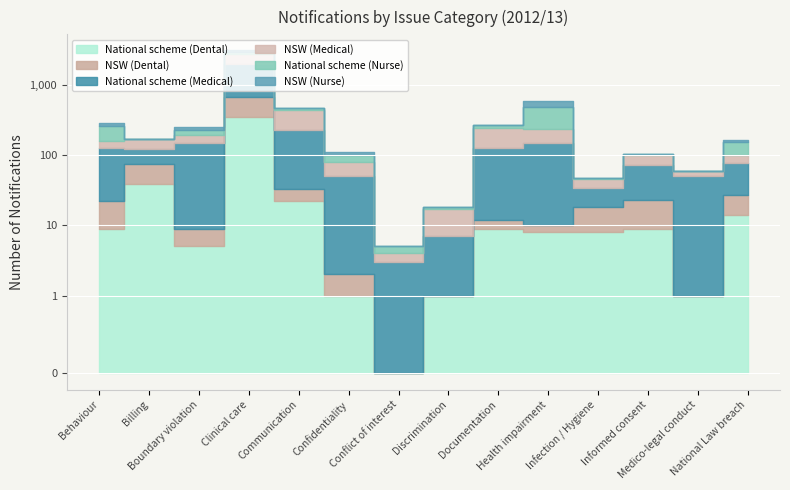

What is the difference between the highest and lowest values at National Law breach?

38